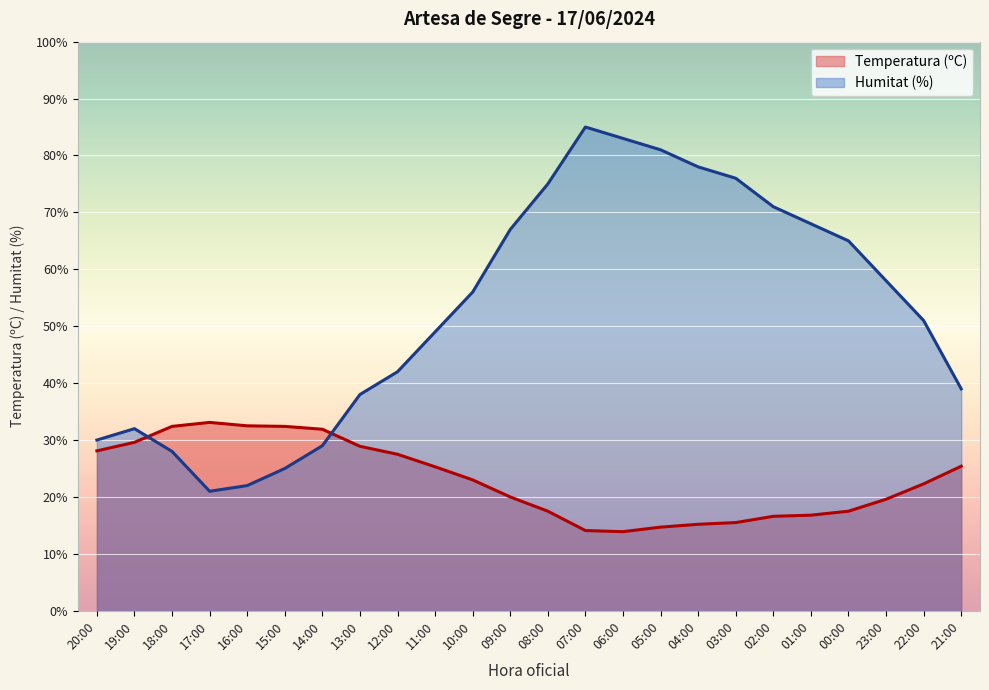

What is the sum of all Temperatura (ºC) values?

553.8